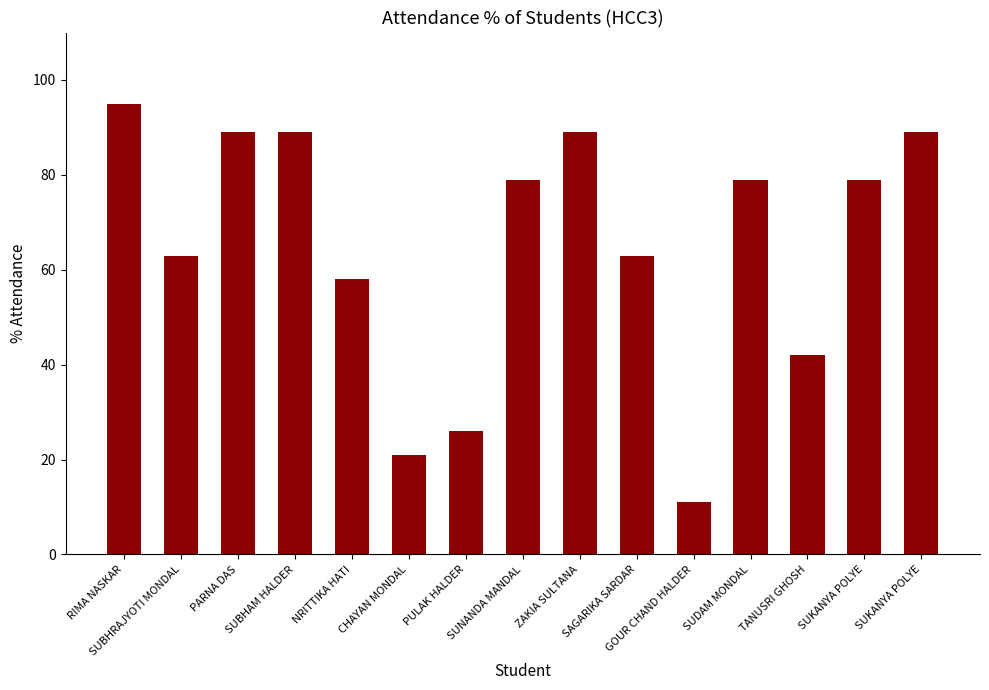

Does the chart contain any negative values?

No